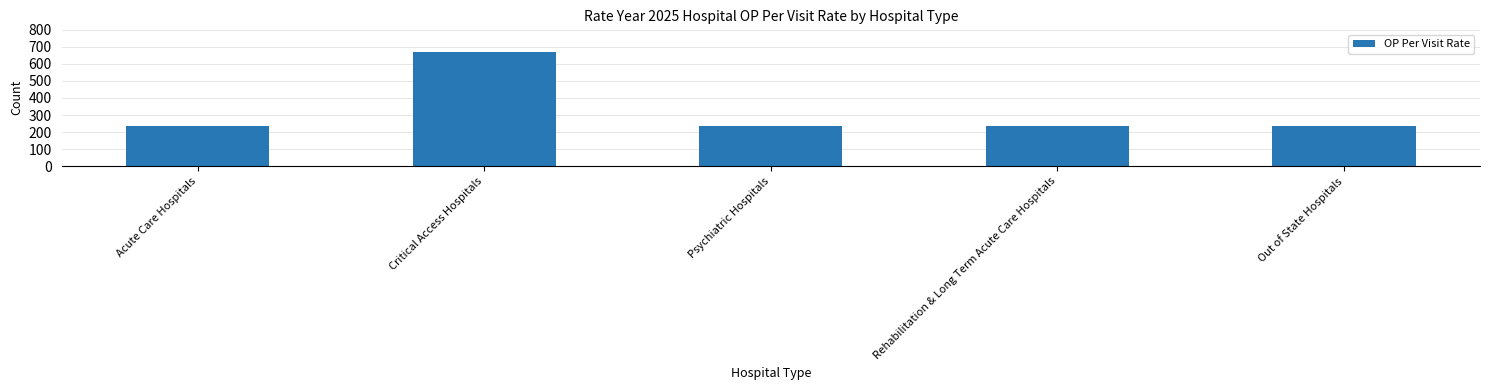

What is the label of the 3rd bar from the right?

Psychiatric Hospitals